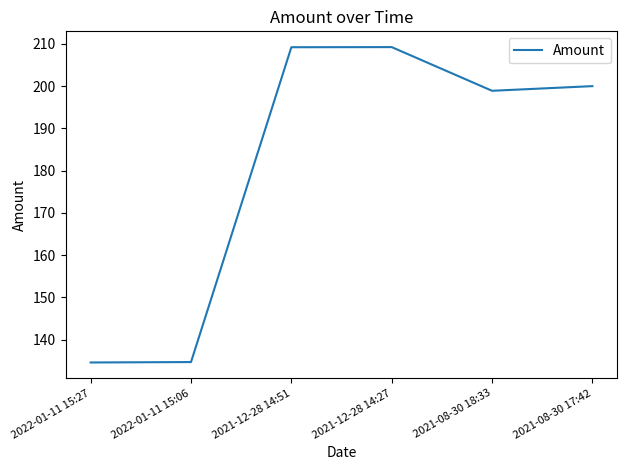

Count the number of data series in this chart.

1